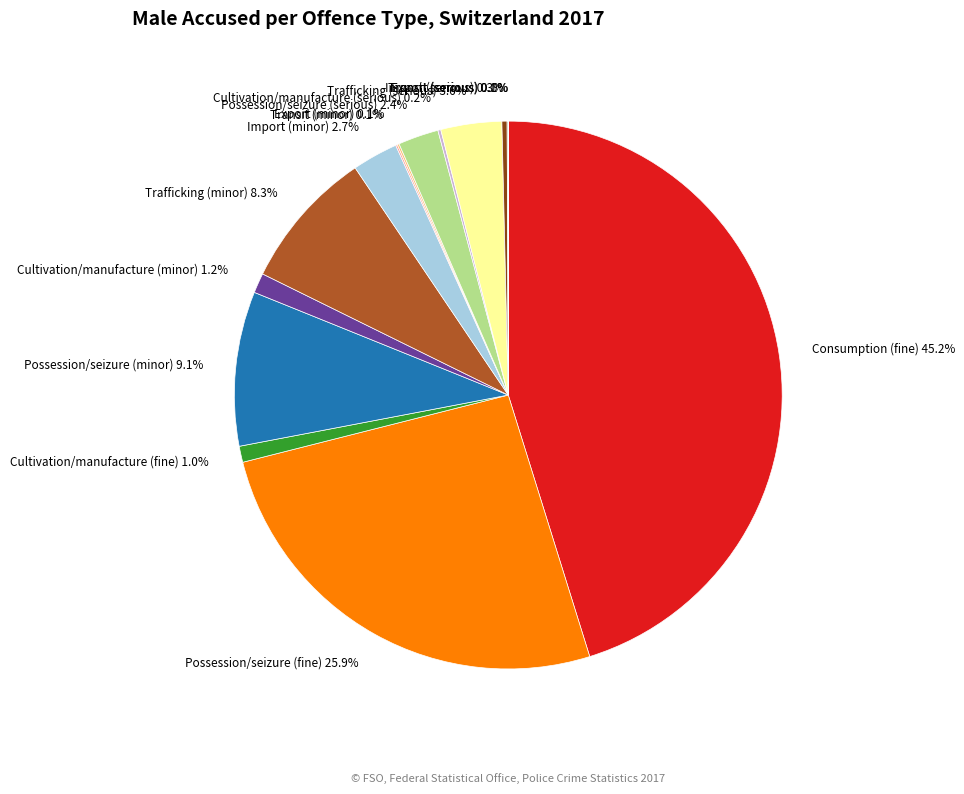

Is there any slice that represents more than half of the pie?

No